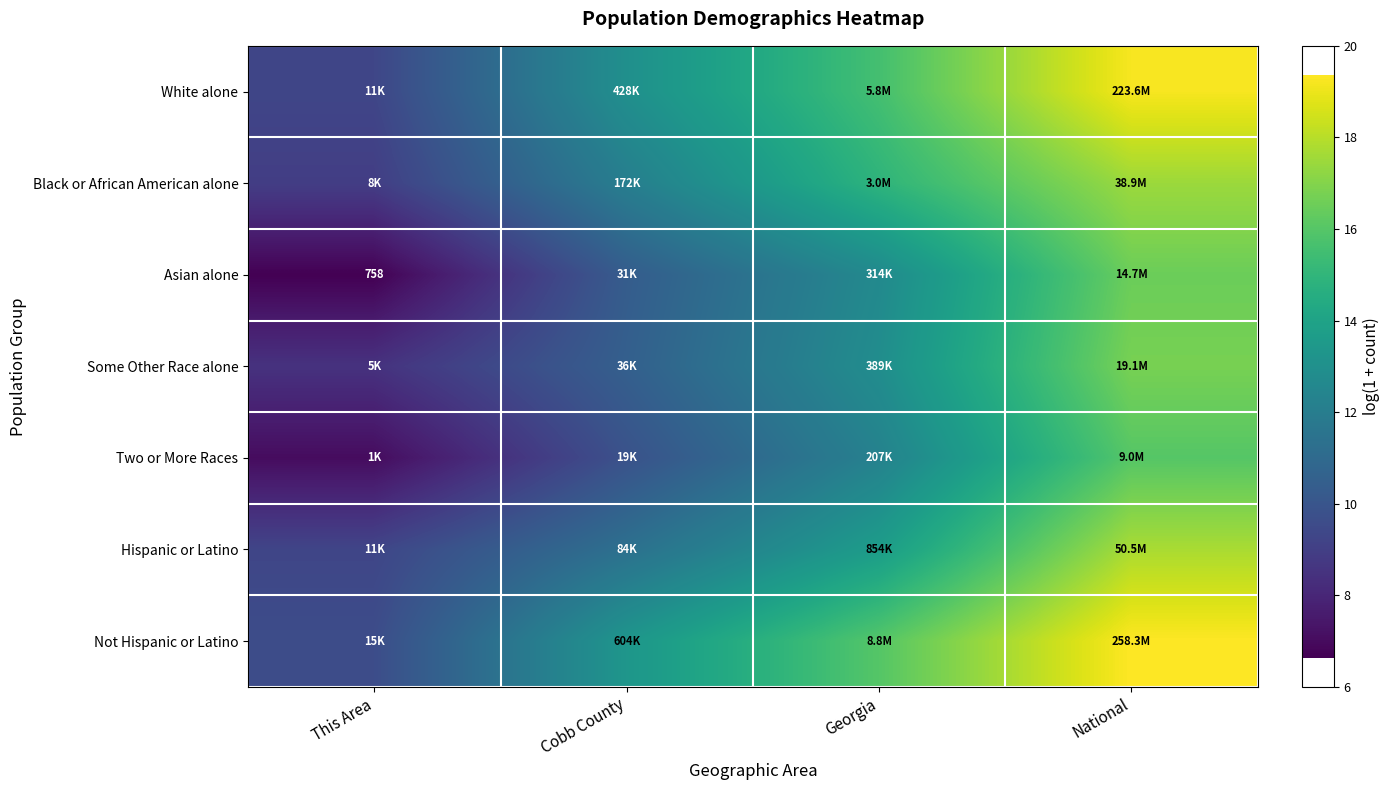

Is it true that Some Other Race alone equals 16.8 at National?

True